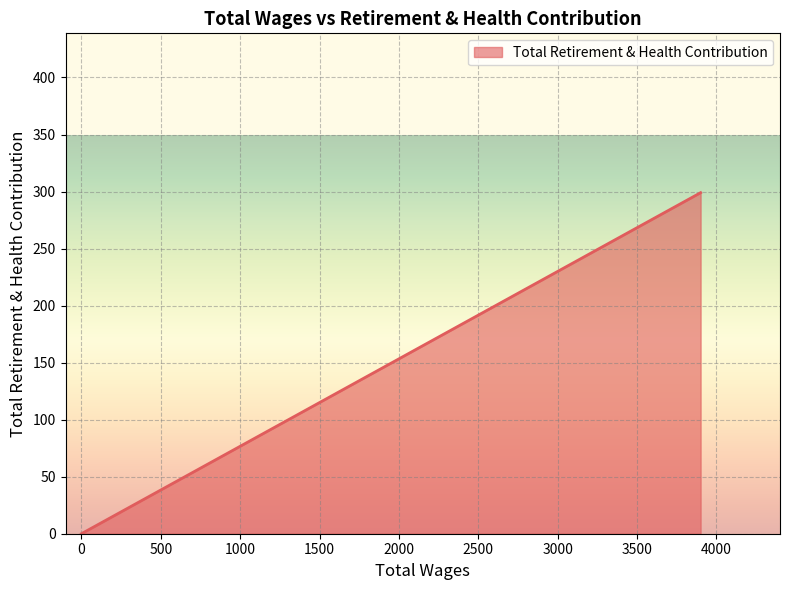

What is the difference between the maximum and minimum values?

299